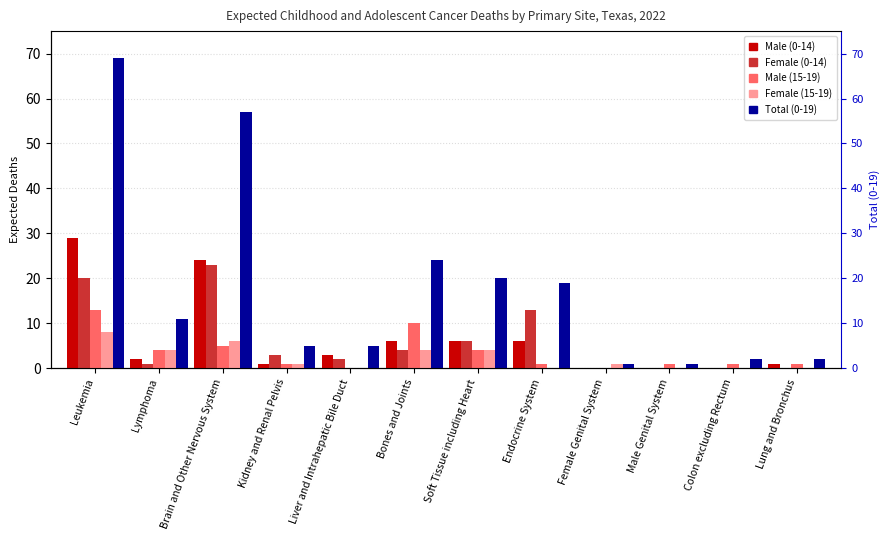

What is the average value of the Total (0-19) series?

18